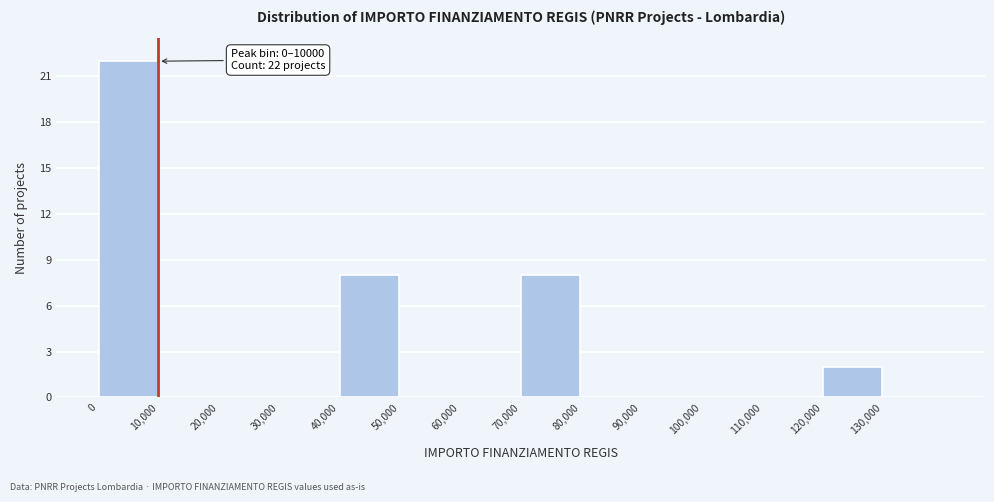

Over which range of the x-axis is the bar tallest?

0 to 10000